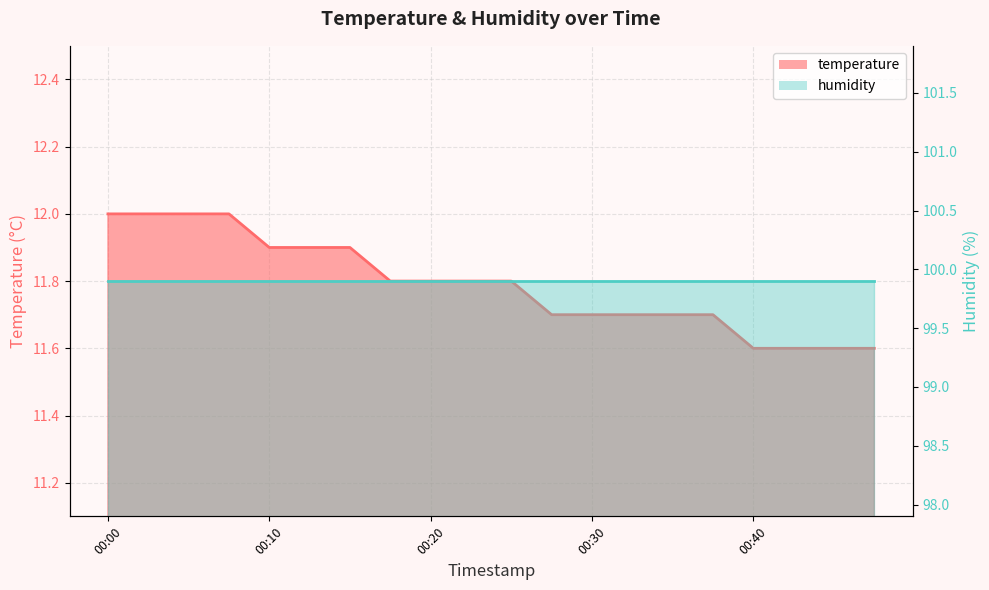

What is the change in value from 00:06 to 00:25?

-0.2